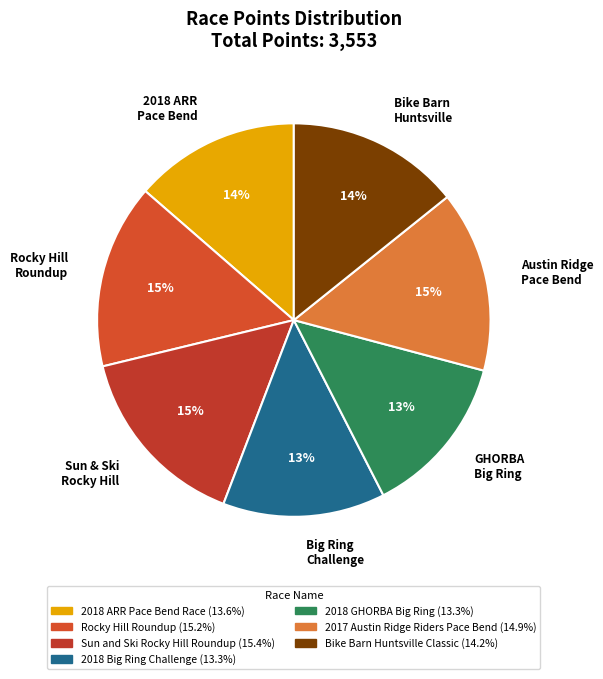

Between Austin Ridge Pace Bend and Big Ring Challenge, which is larger?

Austin Ridge Pace Bend